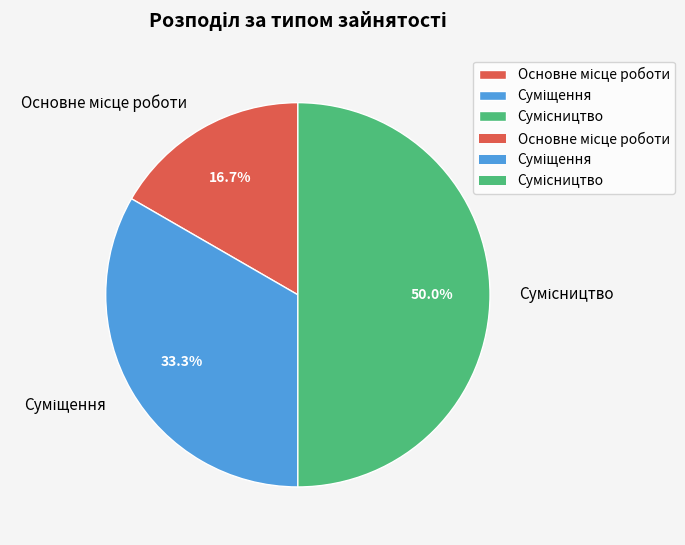

Is there a majority slice in this chart?

No